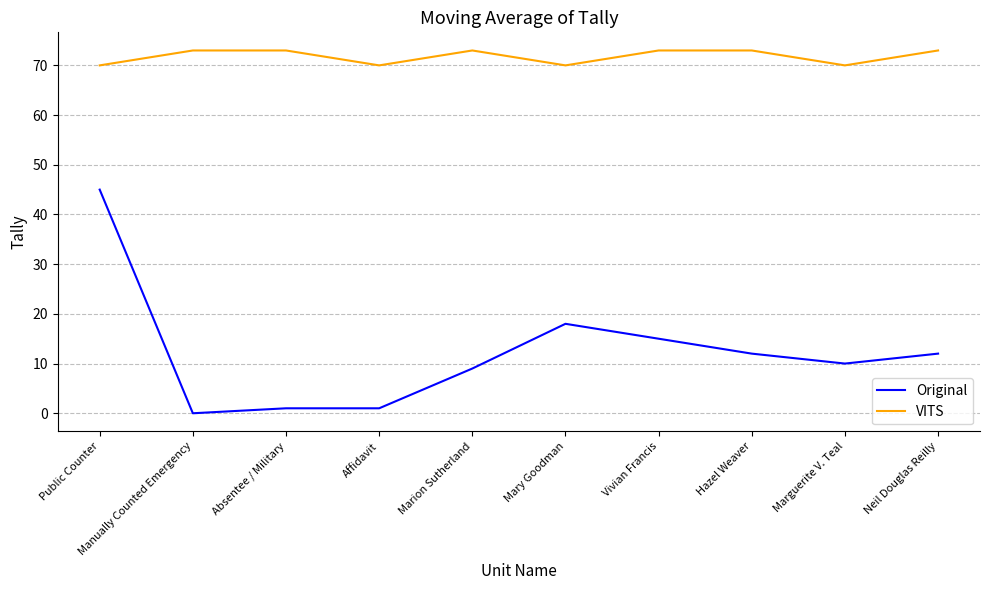

At which category does the chart reach its minimum across all series?

Manually Counted Emergency